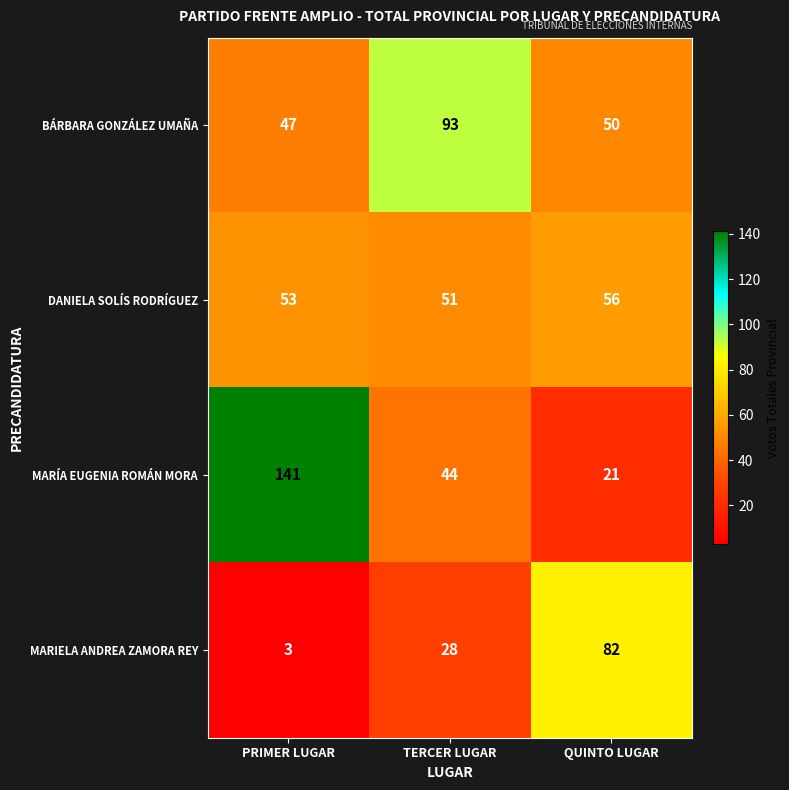

Rank the series by their maximum value, from lowest to highest.

DANIELA SOLÍS RODRÍGUEZ, MARIELA ANDREA ZAMORA REY, BÁRBARA GONZÁLEZ UMAÑA, MARÍA EUGENIA ROMÁN MORA